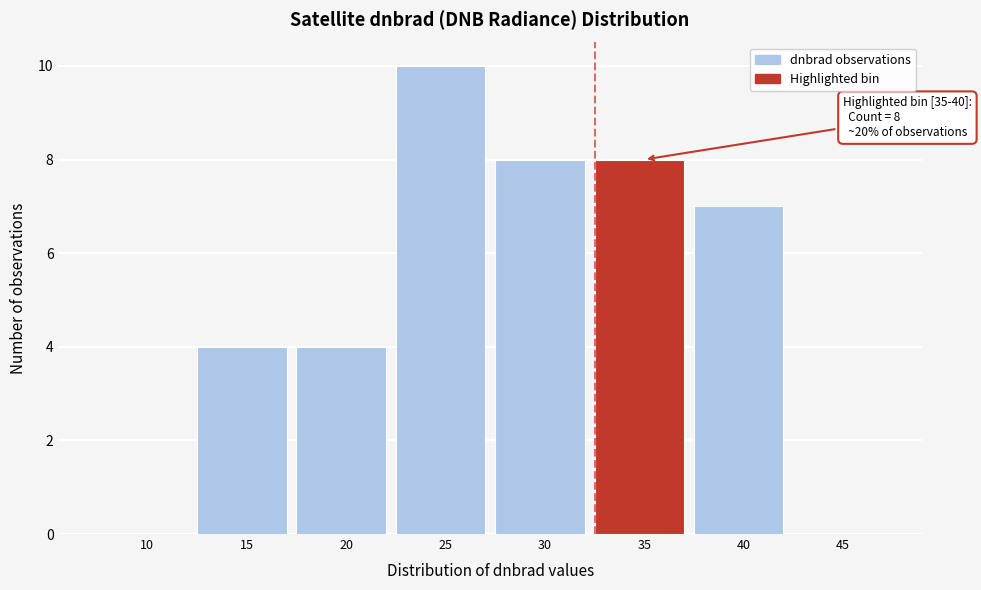

Reading left to right, transcribe all the data shown in this chart.

10=0	15=4	20=4	25=10	30=8	35=8	40=7	45=0